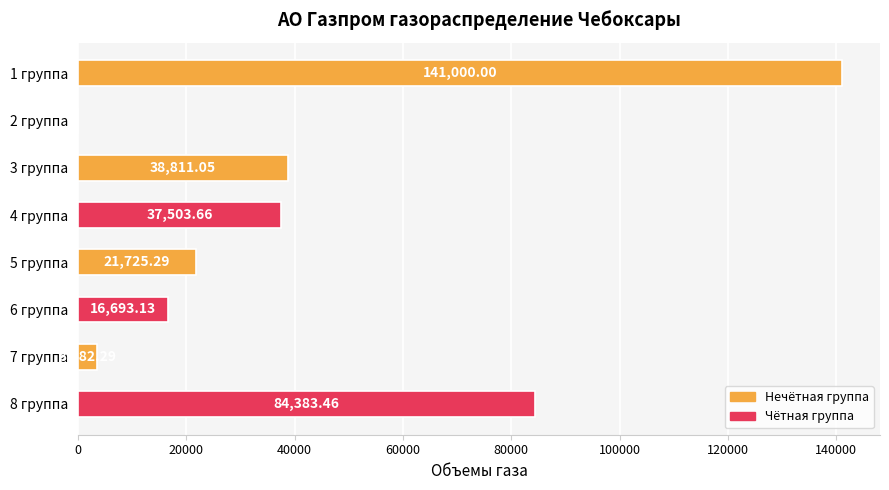

Approximately how many times larger is the value at 5 группа compared to 8 группа?

0.3